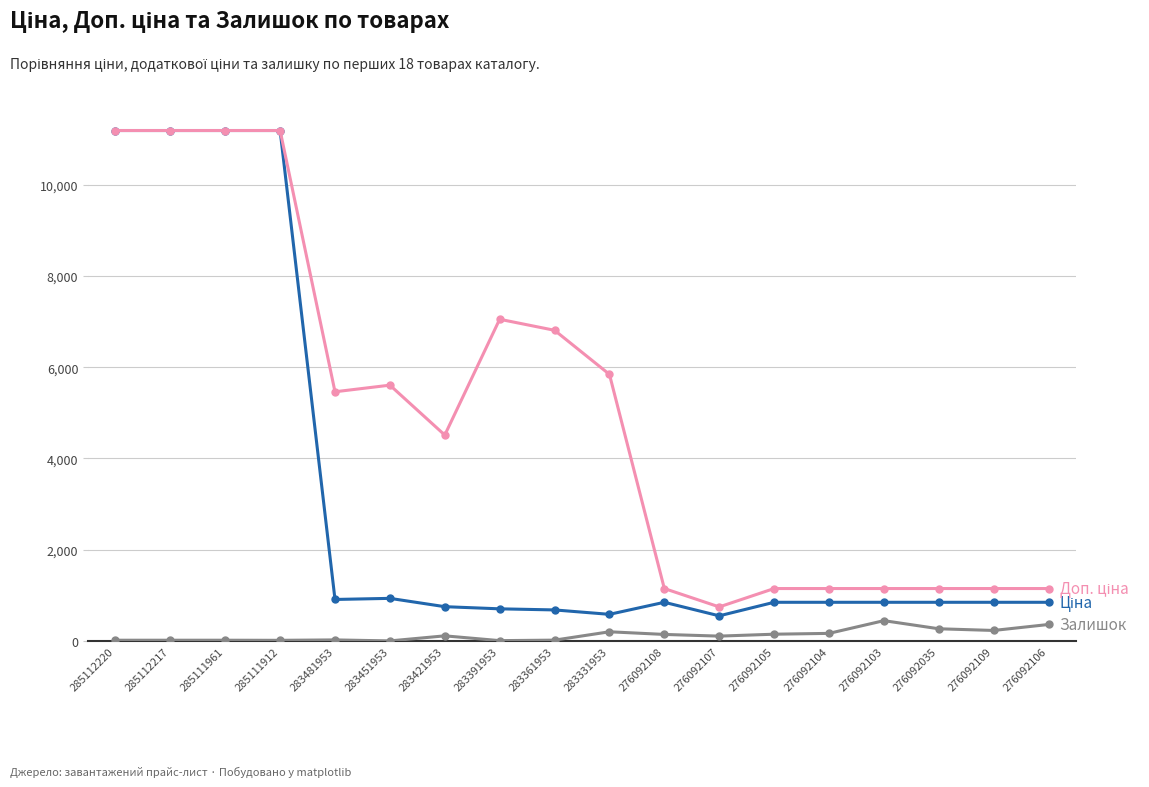

Does the chart have visible grid lines?

Yes